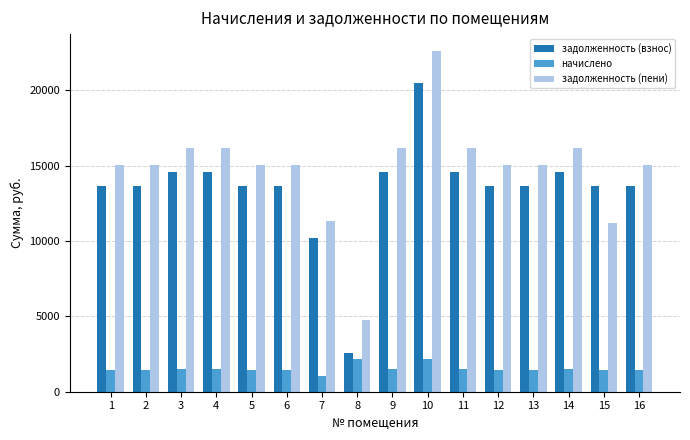

How many groups of bars are there?

16